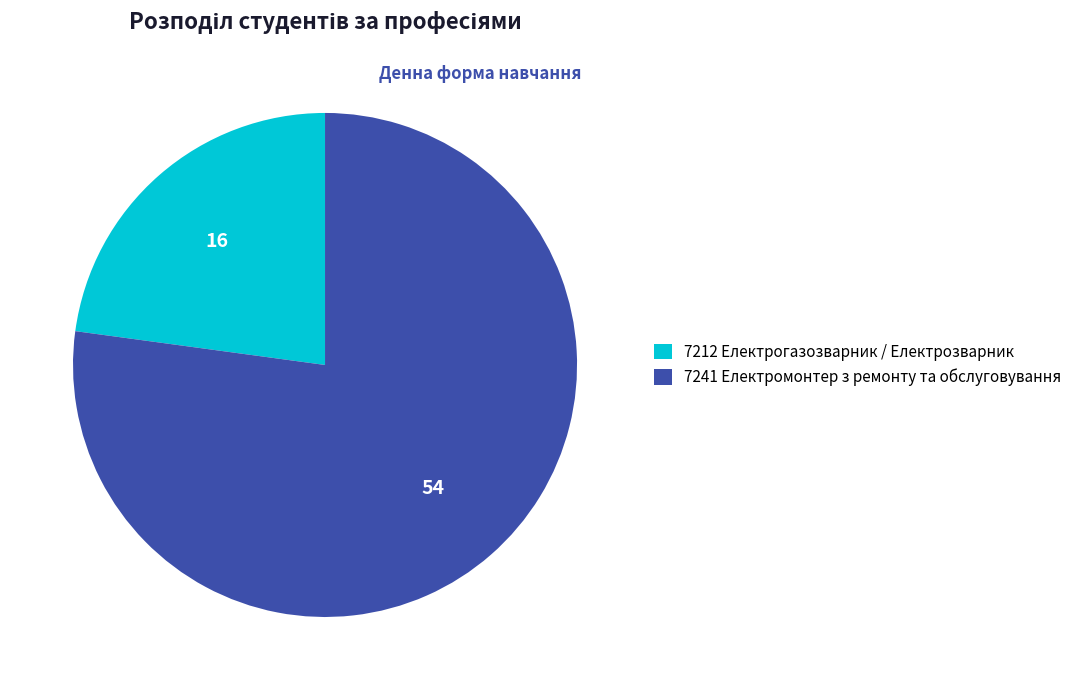

Which slice is the largest?

7241 Електромонтер з ремонту та обслуговування